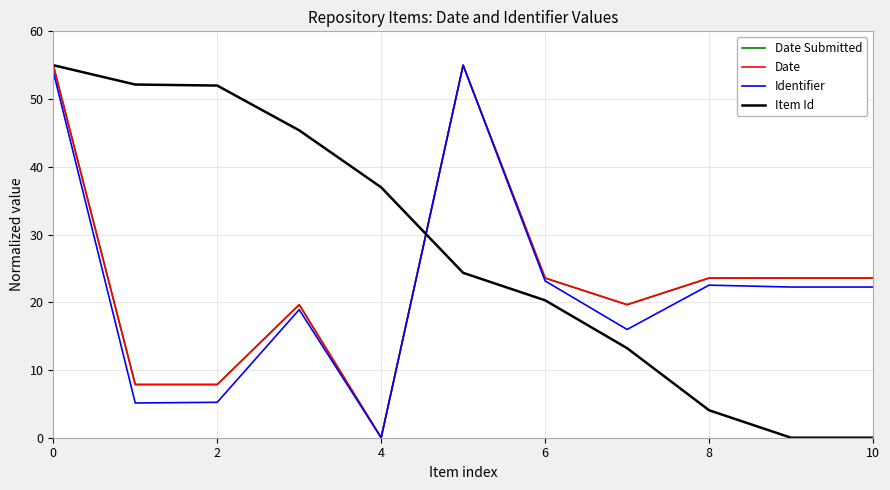

Does the chart display data point markers on the line(s)?

No